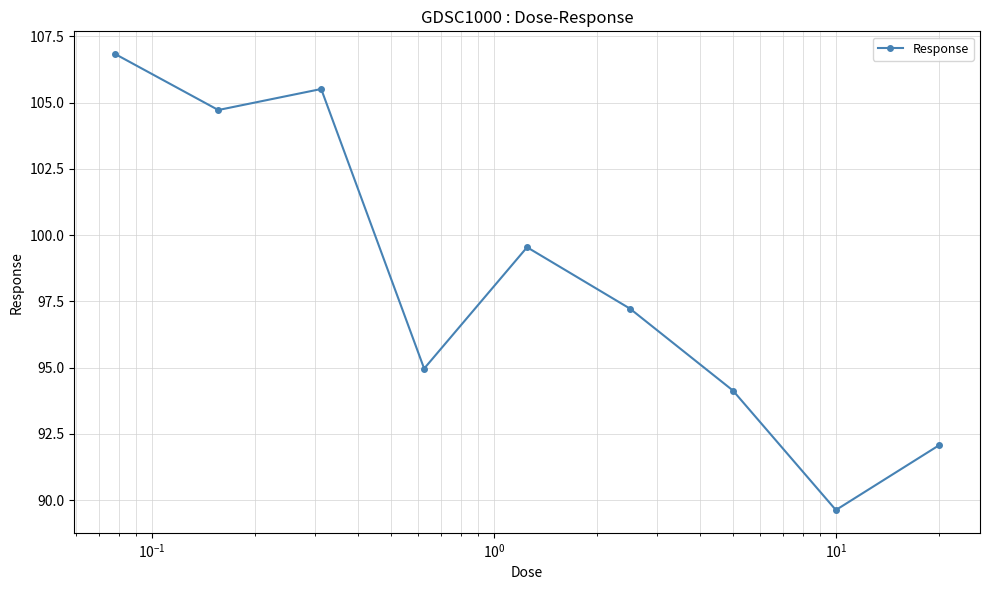

What is the value of the 9th point from the left?

92.1